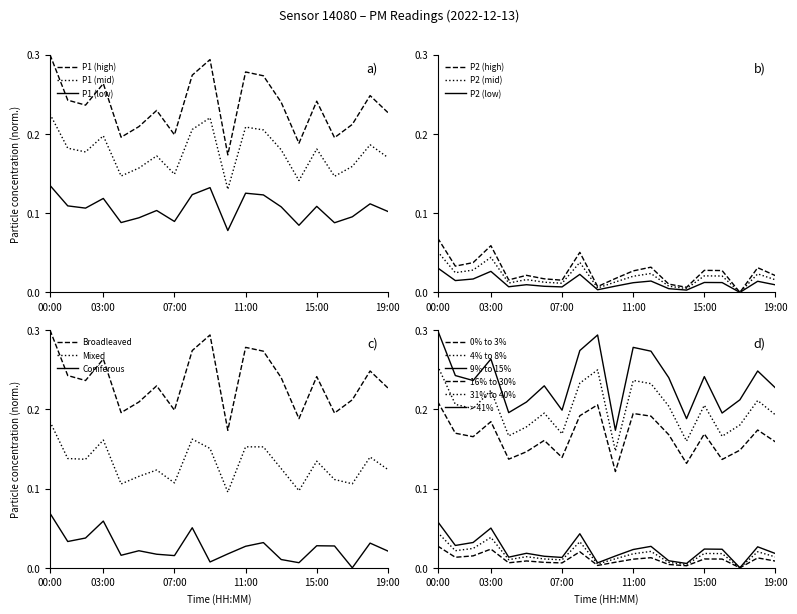

Which series has the largest total across all categories?

P1